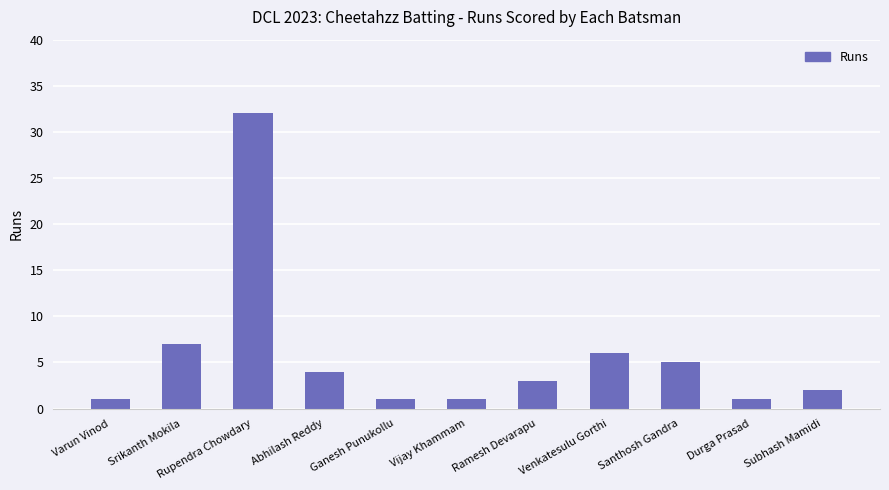

What is the maximum value shown in the chart?

32